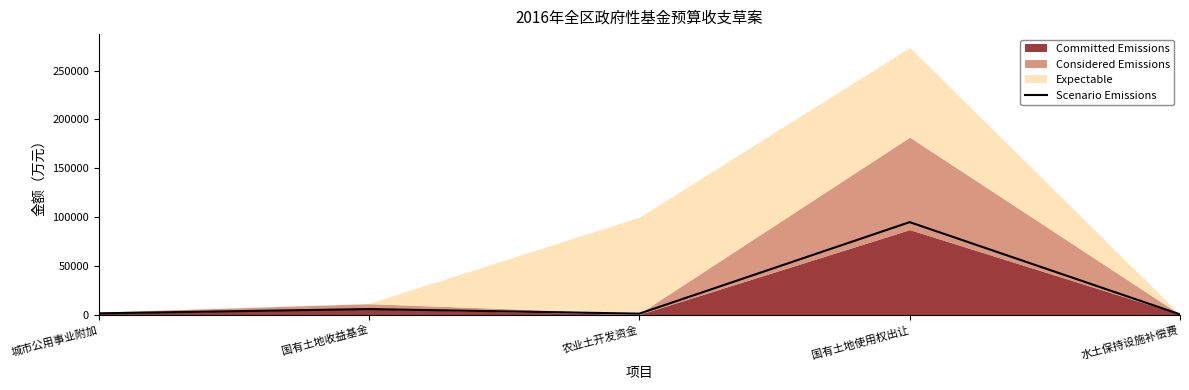

What is the average value?

20604